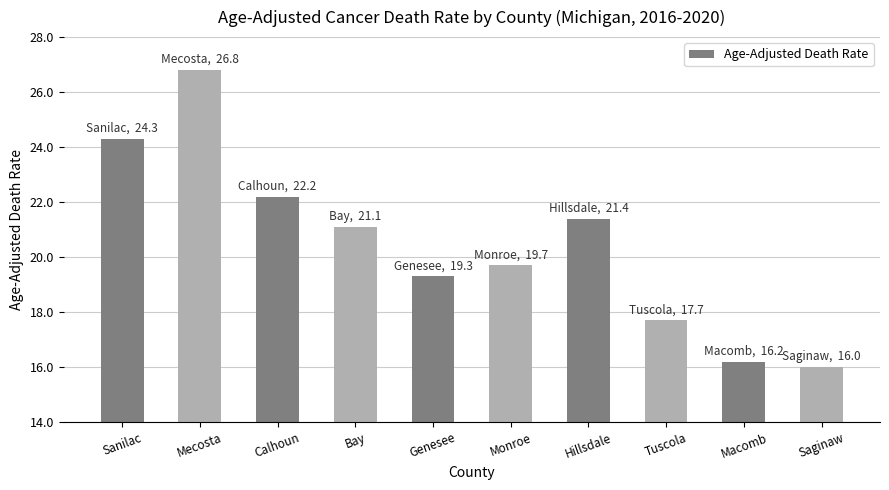

What is the difference between the values at Calhoun and Hillsdale?

0.8